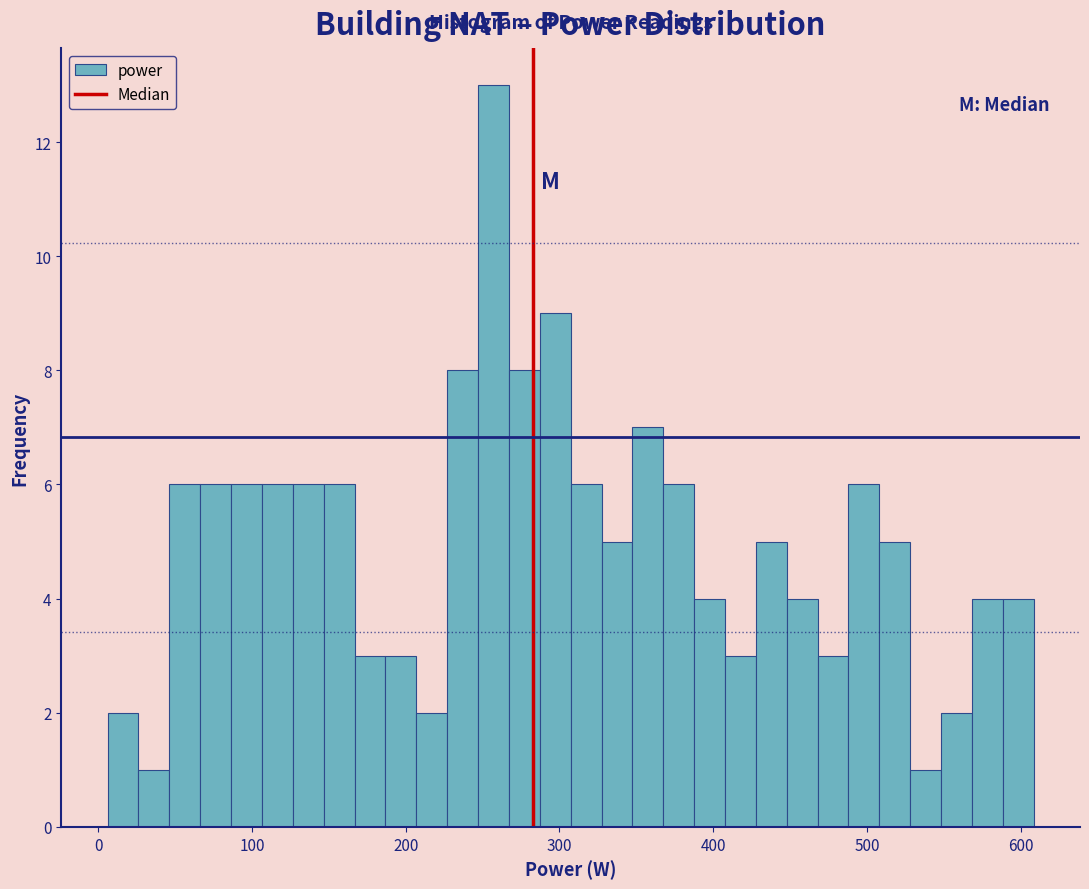

Read against the x-axis, roughly where is the centre of the tallest bar?

260